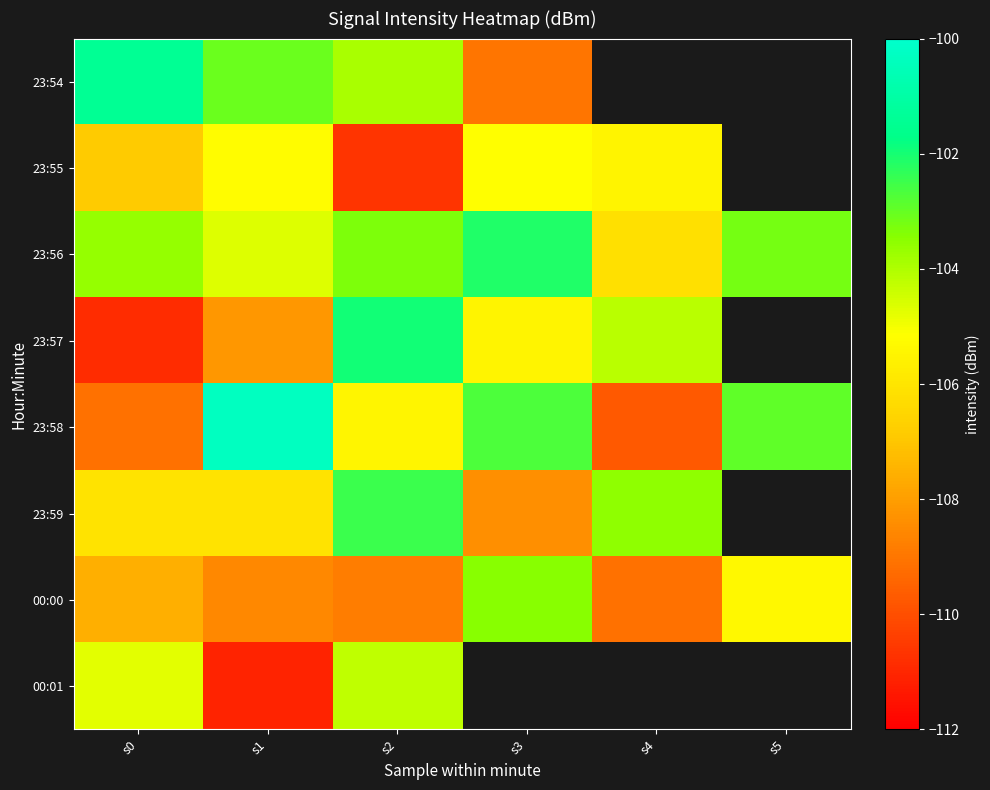

Rank the series by their maximum value, from lowest to highest.

23:55, 00:01, 00:00, 23:59, 23:56, 23:57, 23:54, 23:58